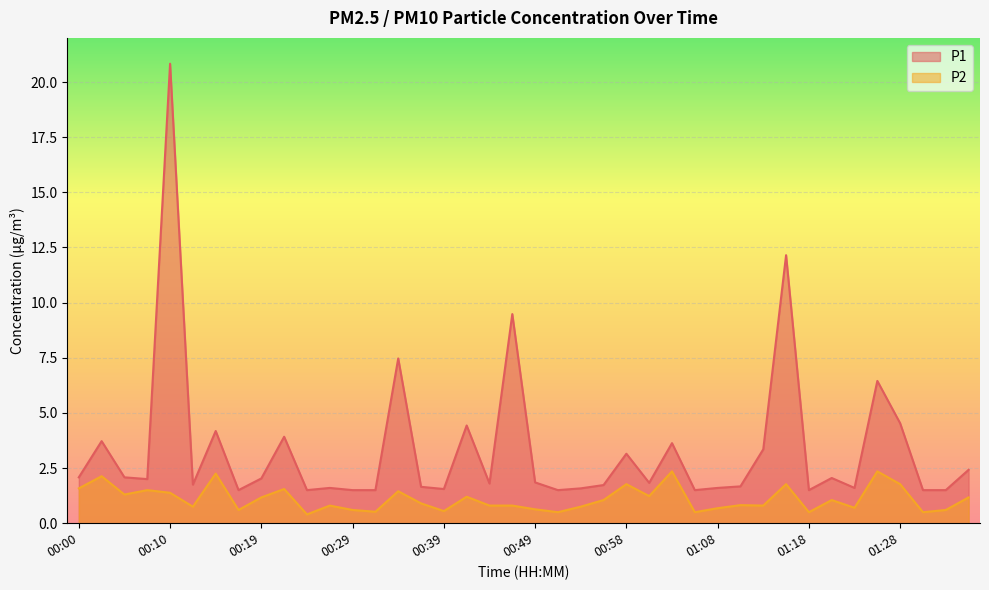

True or false: P2 and P1 intersect in this chart.

False